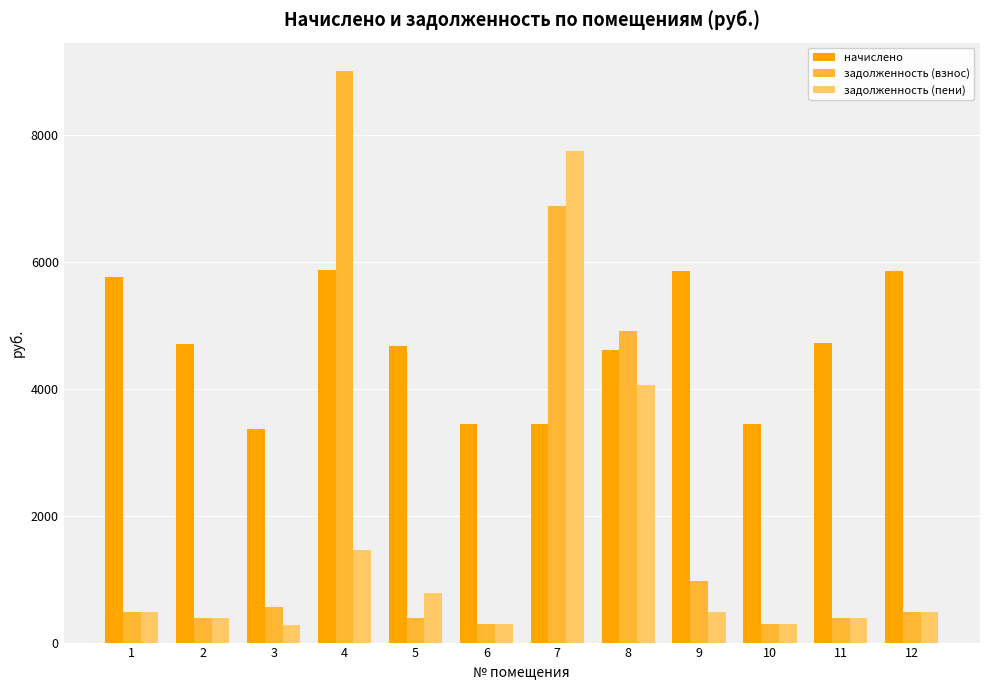

What is the average value of the задолженность (взнос) series?

2087.1